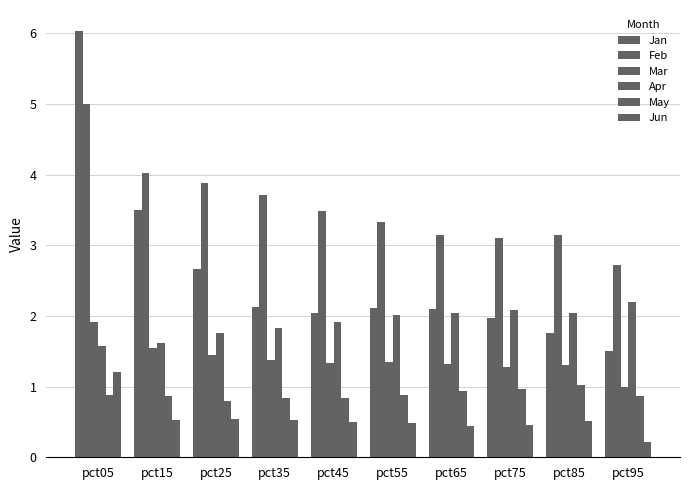

What is the total value across all series at pct25?

11.1